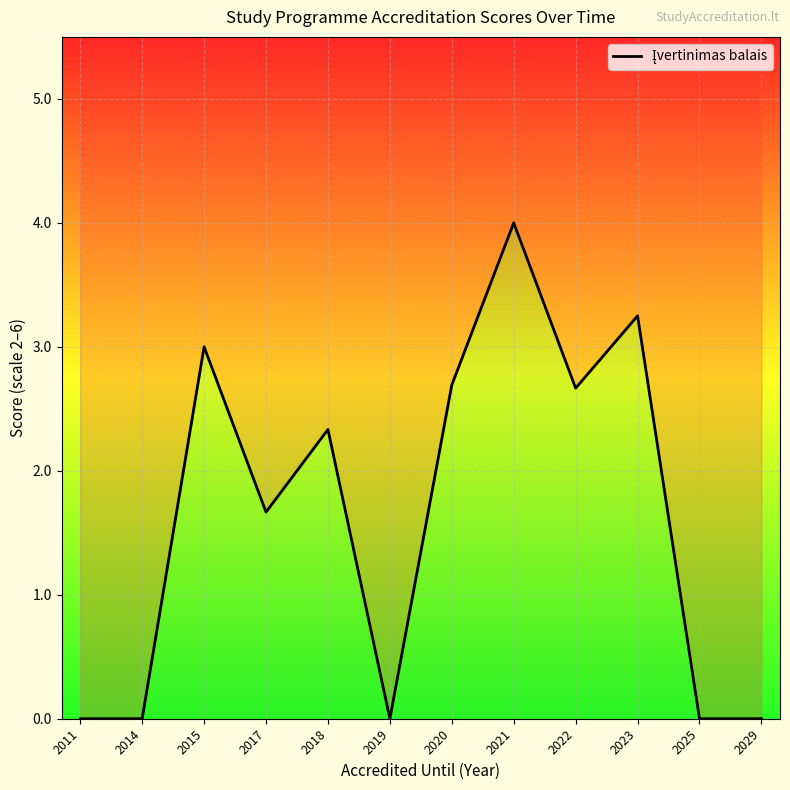

How many data points are less than 2?

6